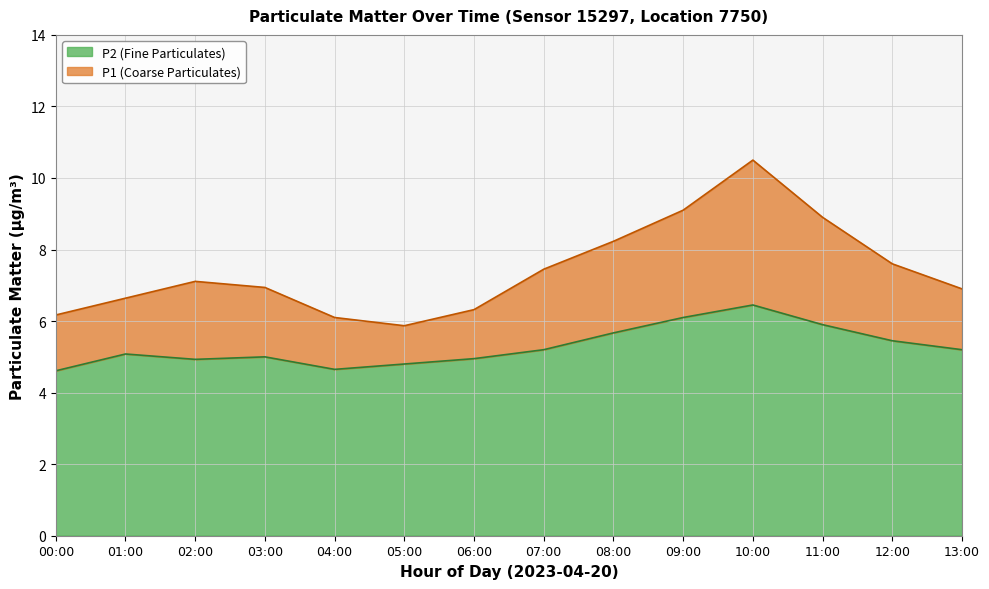

True or false: P2 has a value of 4.9 at 02:00.

True